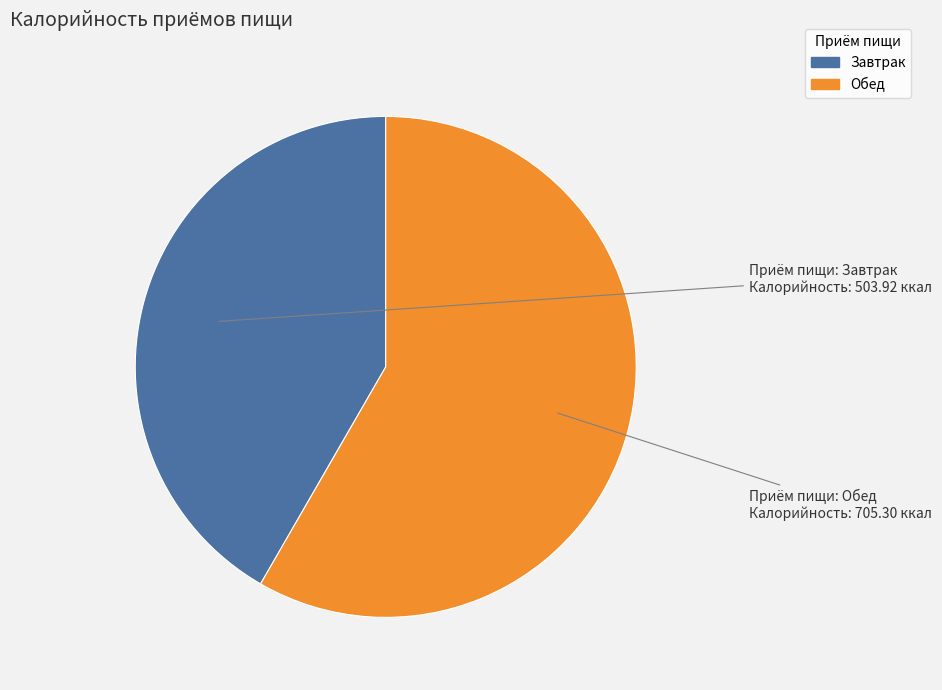

How many slices are in this pie chart?

2